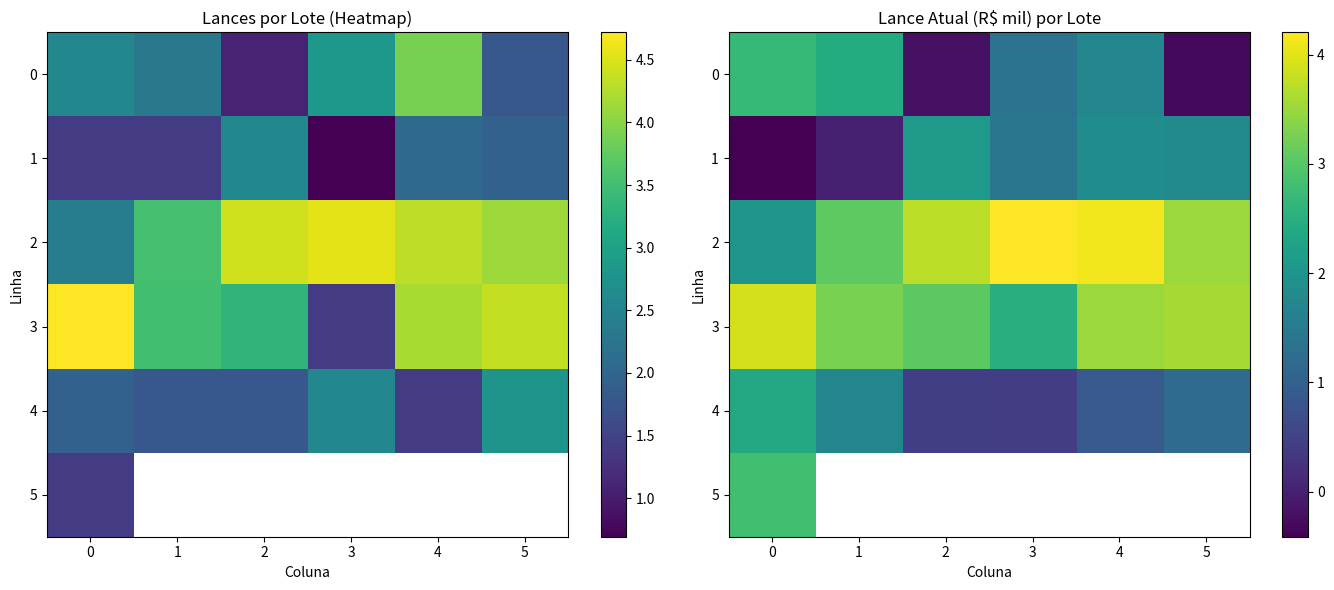

Is it true that 1 equals 1.8 at 5?

True